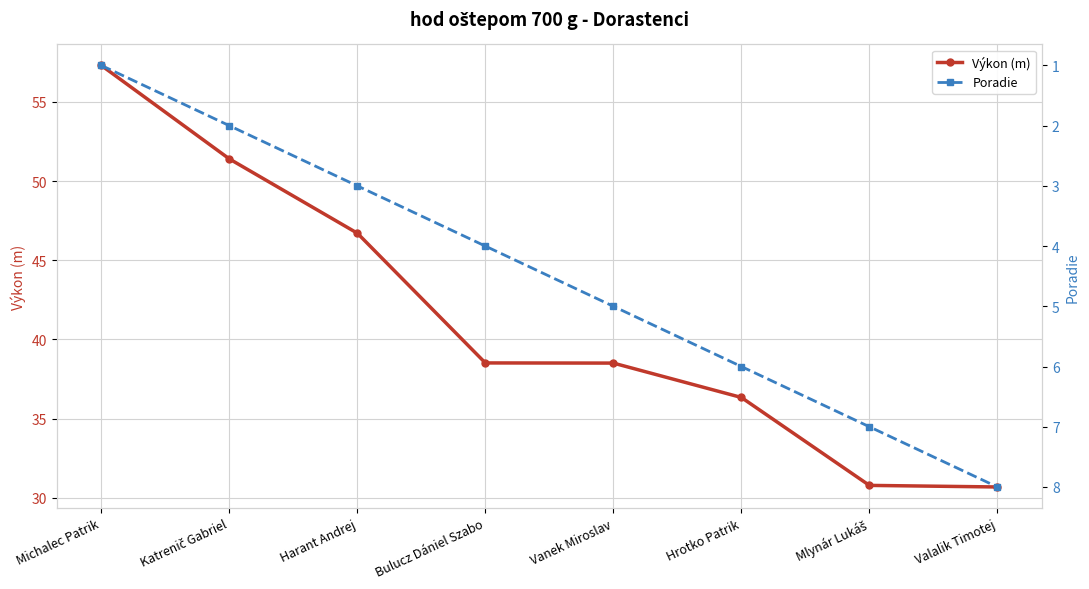

Is the value of Výkon (m) at Vanek Miroslav greater than the value of Poradie at Hrotko Patrik?

Yes